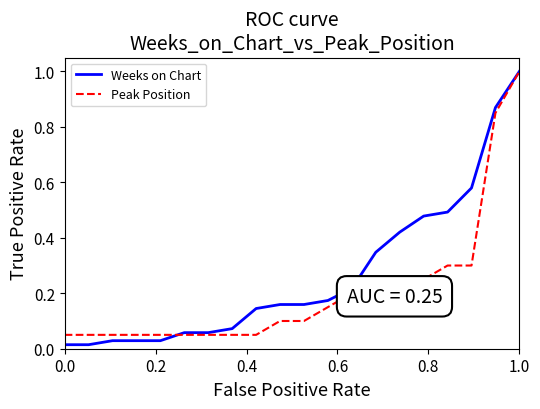

Which series has the largest total across all categories?

Weeks on Chart